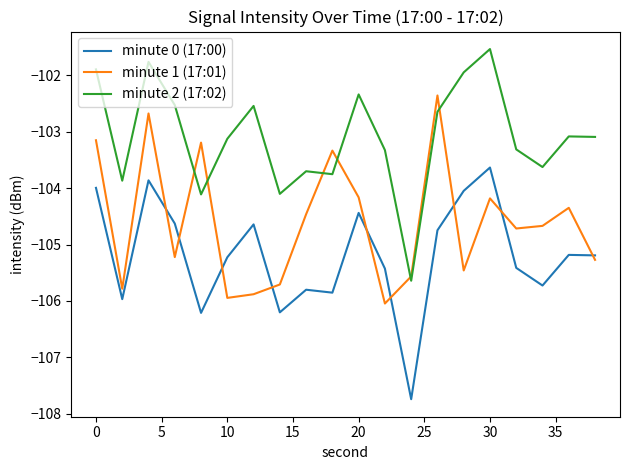

What is the minimum value shown in the chart?

-107.7